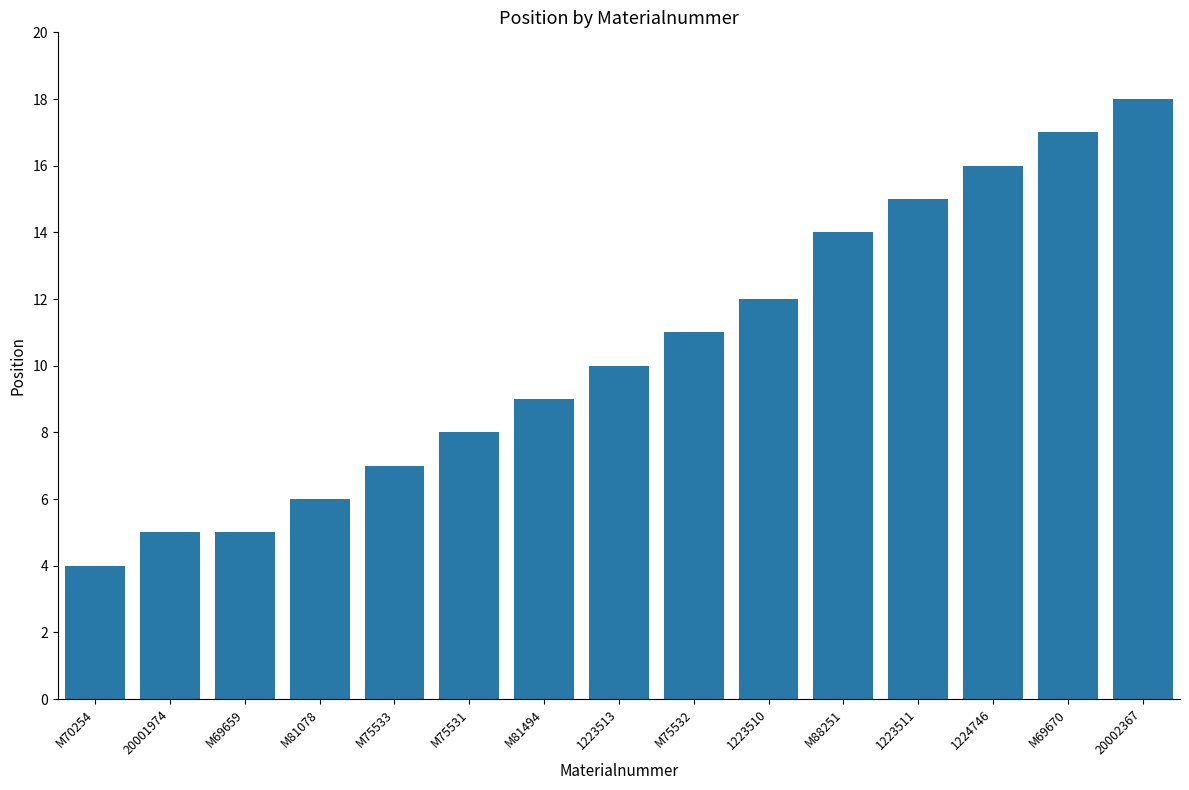

Approximately how many times larger is the value at M81078 compared to 1223511?

0.4